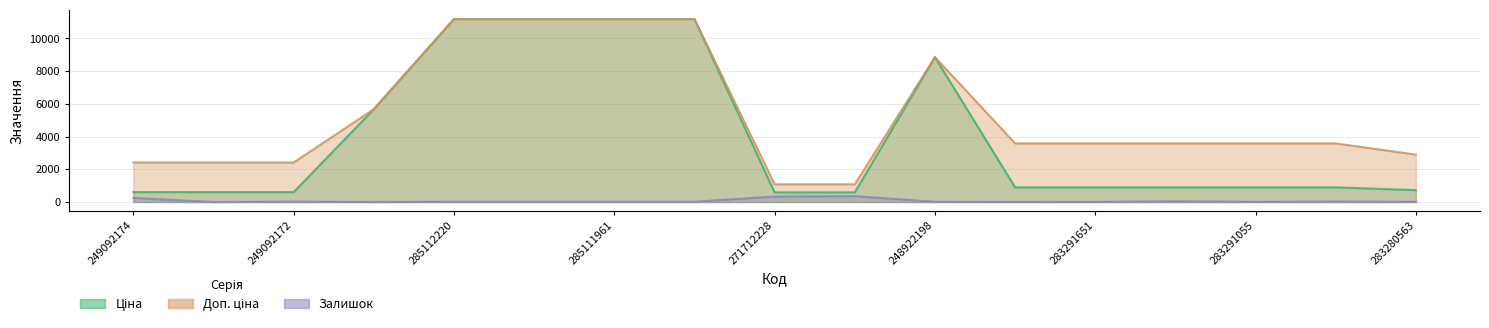

Reading right to left, what are all the values shown in this chart?

Ціна: 283280563=724.5	283291052=895.9	283291055=895.9	283291650=895.9	283291651=895.9	283291856=895.9	248922198=8856.7	271712227=589.9	271712228=589.9	285111912=11188.2	285111961=11188.2	285112217=11188.2	285112220=11188.2	10832185=5673.8	249092172=603.7	249092173=603.7	249092174=603.7
Доп. ціна: 283280563=2897.8	283291052=3583.6	283291055=3583.6	283291650=3583.6	283291651=3583.6	283291856=3583.6	248922198=8856.7	271712227=1081.7	271712228=1081.7	285111912=11188.2	285111961=11188.2	285112217=11188.2	285112220=11188.2	10832185=5673.8	249092172=2414.8	249092173=2414.8	249092174=2414.8
Залишок: 283280563=11.0	283291052=26.0	283291055=9.0	283291650=43.0	283291651=6.0	283291856=7.0	248922198=11.0	271712227=359.0	271712228=333.0	285111912=15.0	285111961=17.0	285112217=17.0	285112220=17.0	10832185=2.0	249092172=21.0	249092173=0.0	249092174=247.0